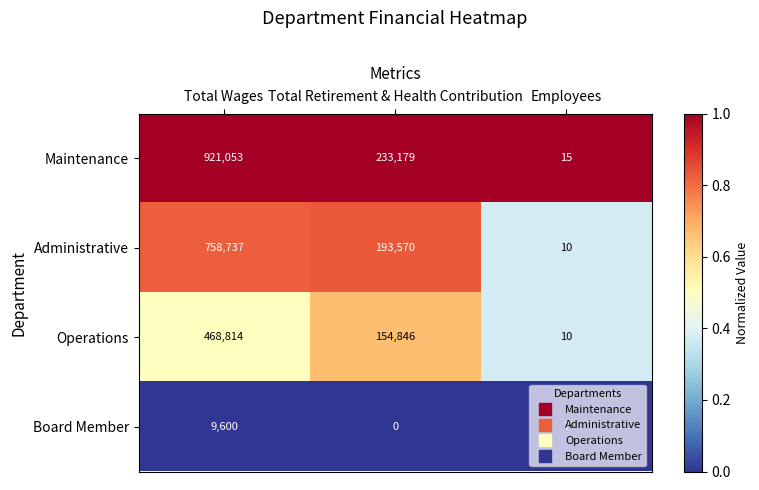

True or false: Maintenance has a value of 233179 at Total Retirement & Health Contribution.

True